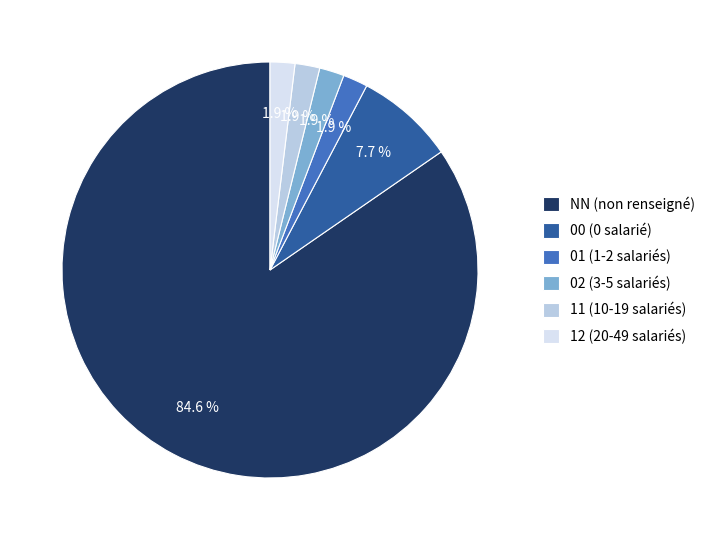

To the nearest percent, what is the average slice percentage?

17%